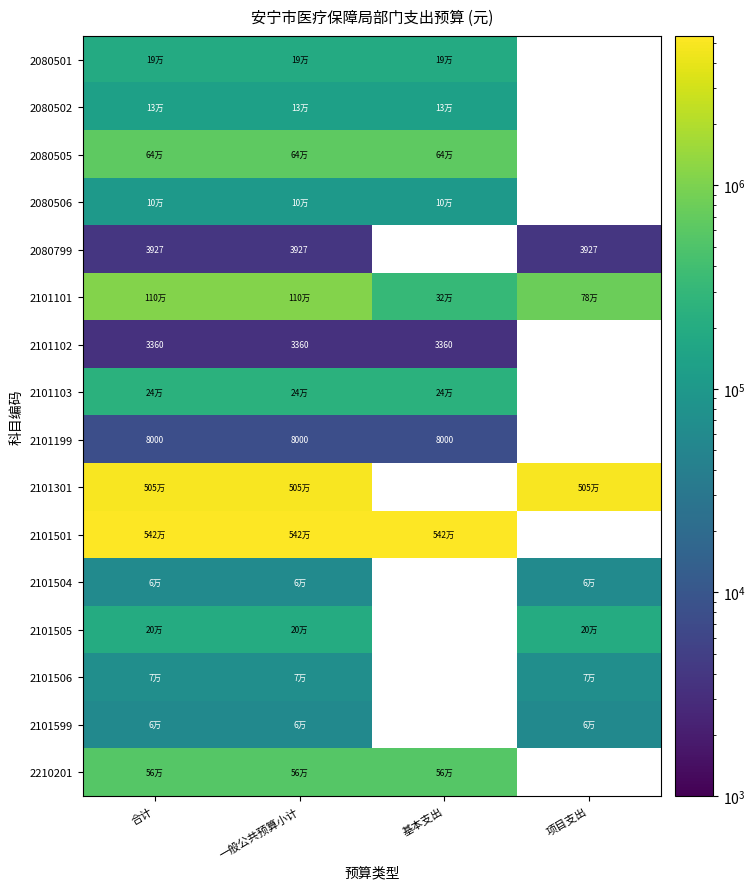

What is the spread (max minus min) of values at 一般公共预算小计?

5412636.0